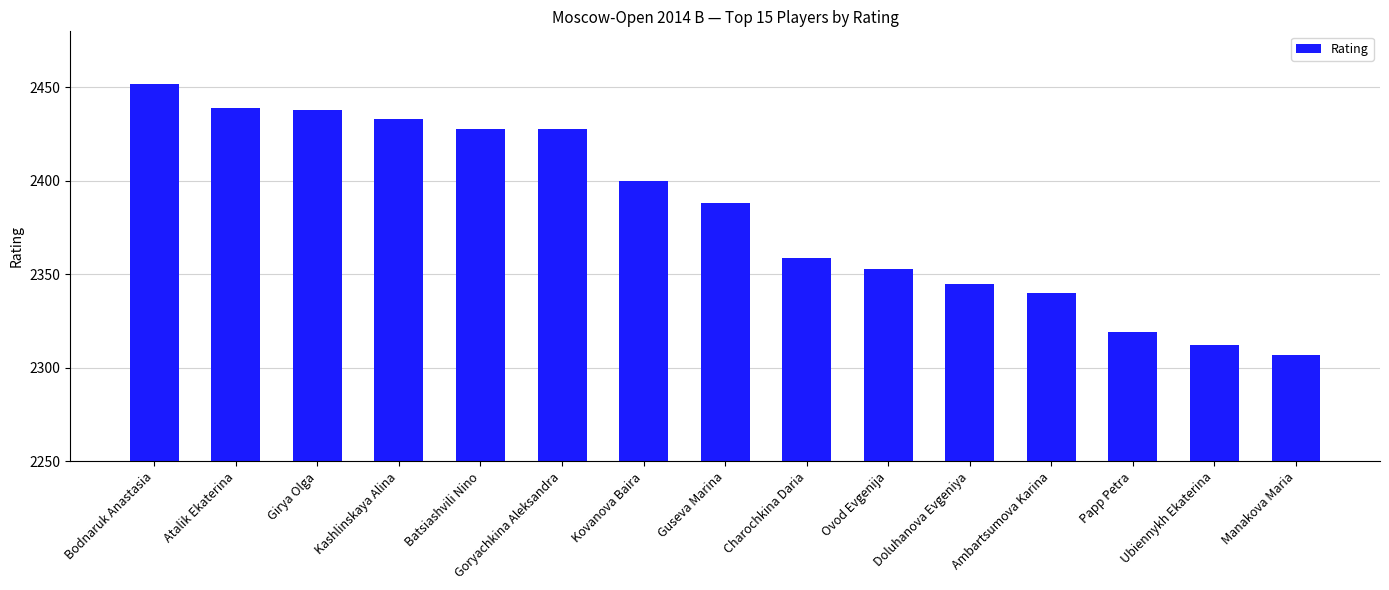

What is the ratio of the value at Ambartsumova Karina to the value at Kovanova Baira?

1.0